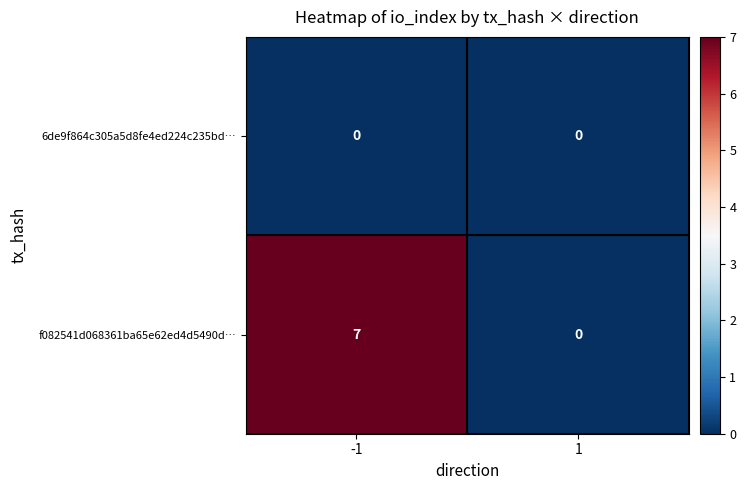

How many data points does each series have?

2